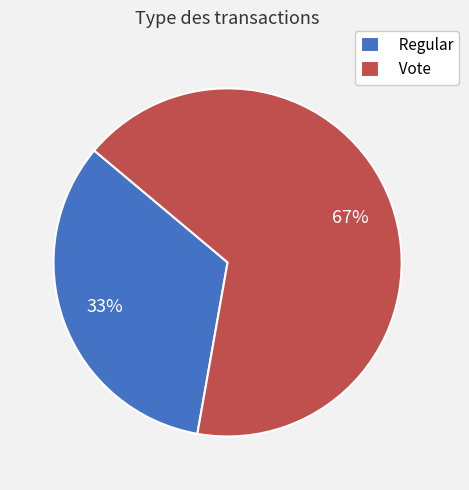

Which slice is the smallest?

Regular